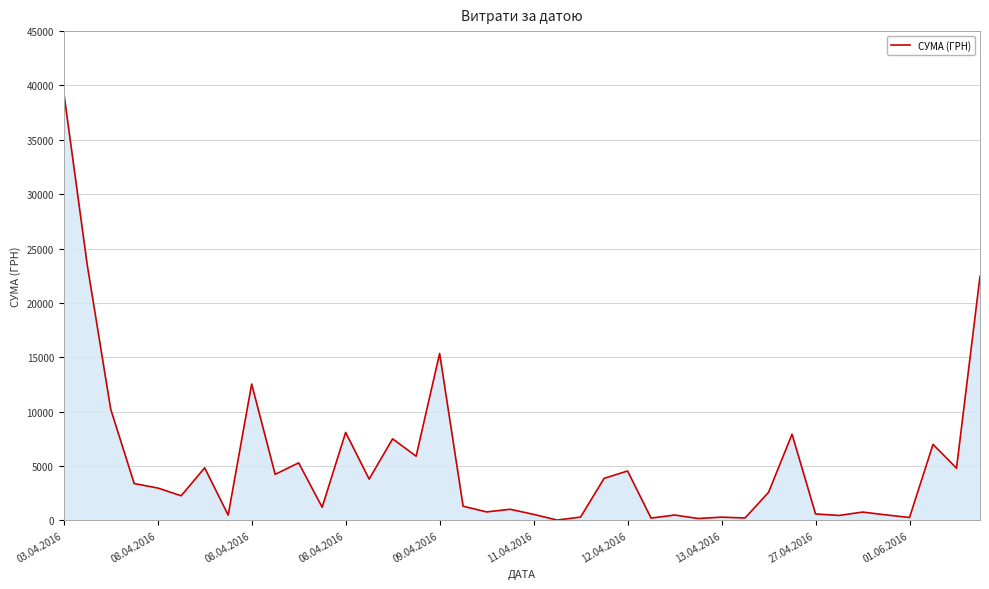

What is the difference between the maximum and minimum values?

39359.1